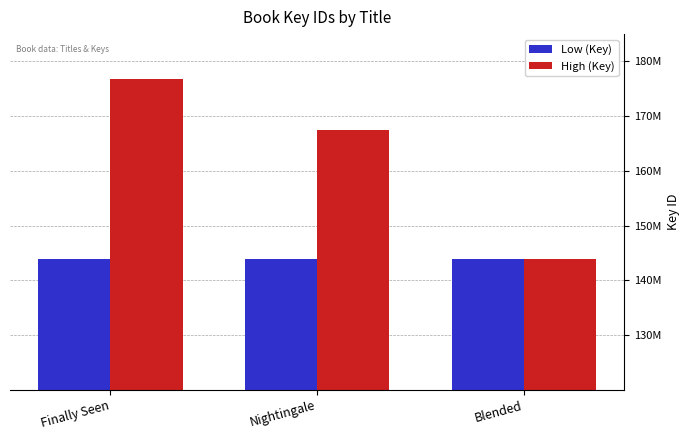

Are the bars grouped side by side (vs. stacked)?

Yes